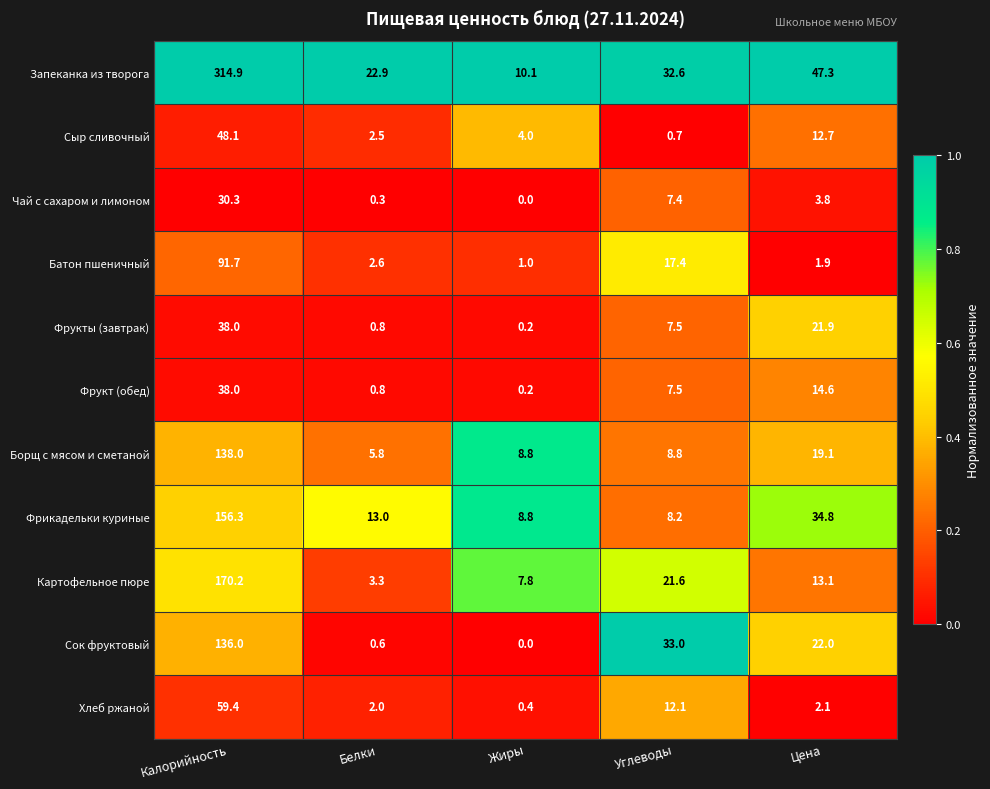

What is the difference between the second highest and second lowest values in the Чай с сахаром и лимоном series?

7.1